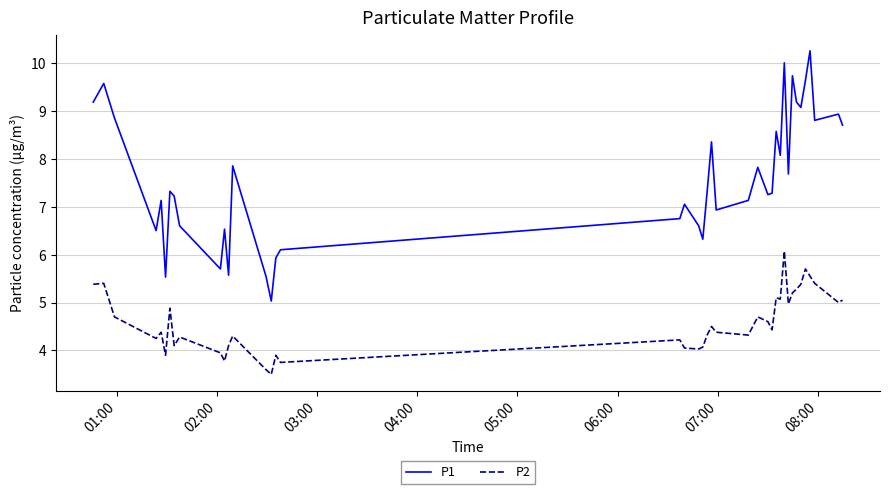

True or false: P1 and P2 intersect in this chart.

False